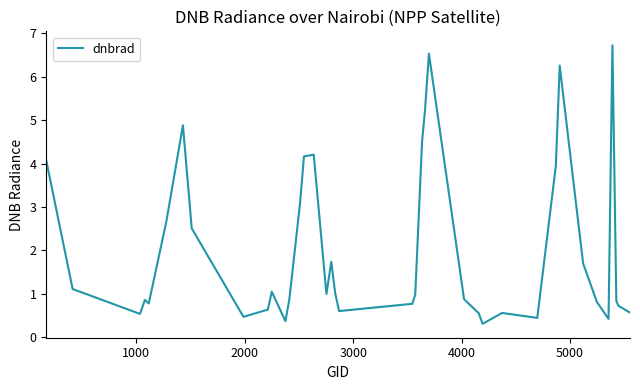

How many interior local valleys (lower than both neighbors) does the data have?

9